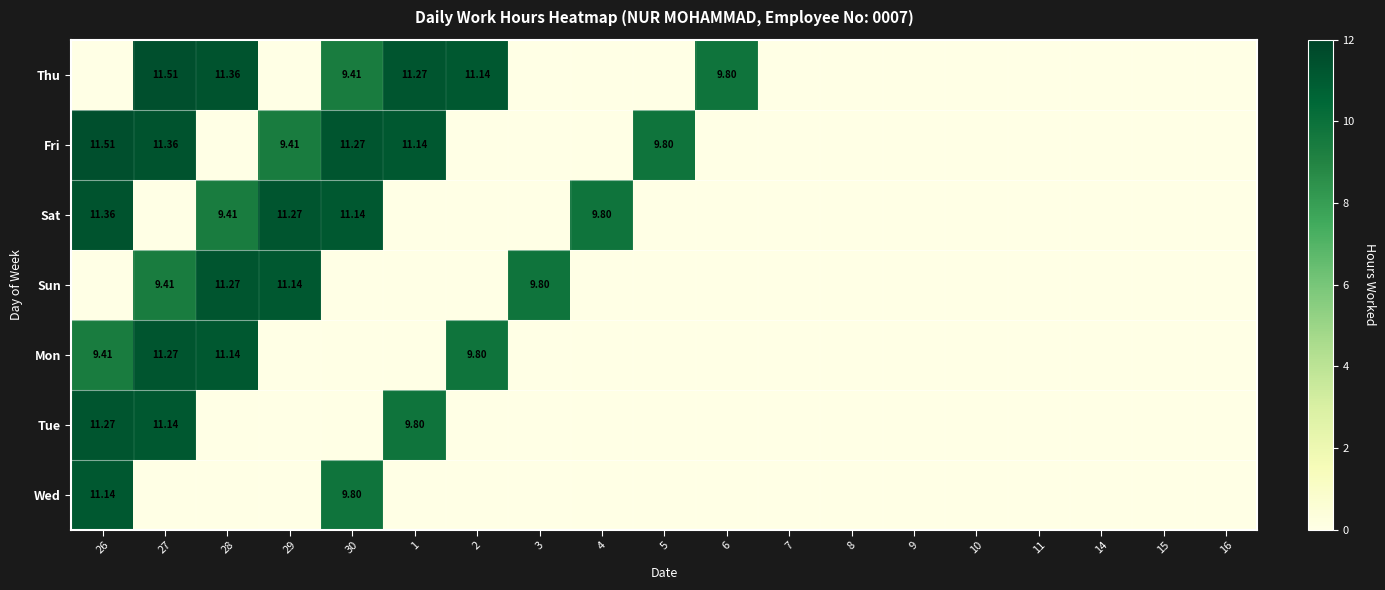

At which label does Mon reach its peak?

27